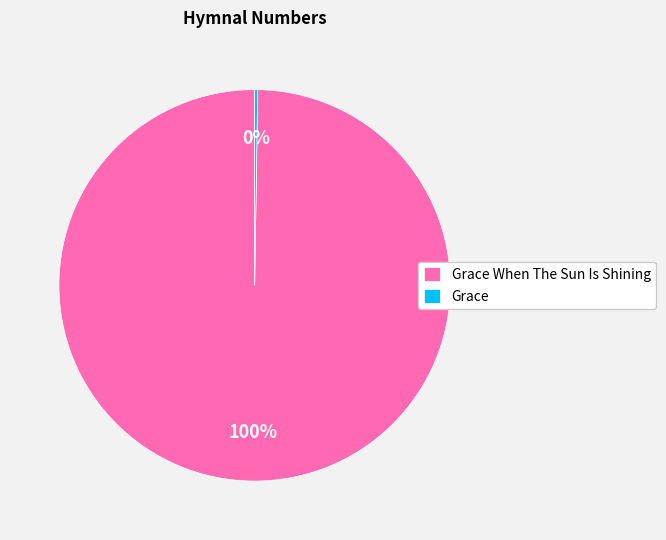

To the nearest percent, what is the difference between the largest and smallest slice percentages?

100%